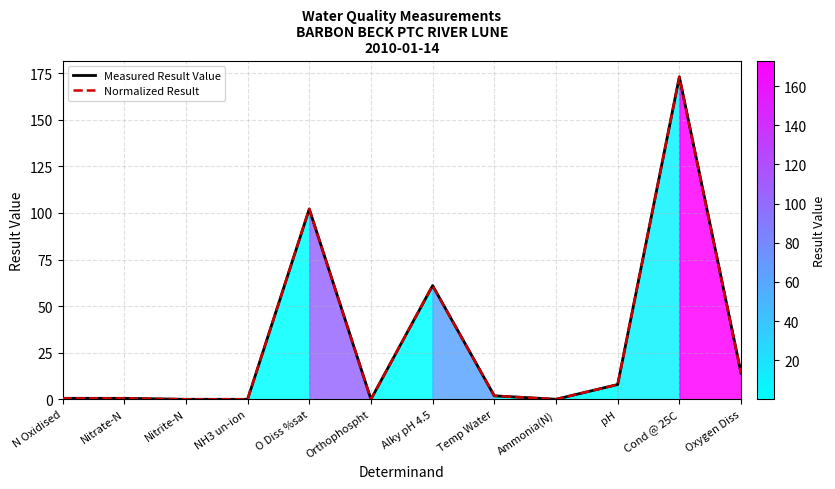

What are all the series names shown in the legend?

Measured Result Value, Normalized Result